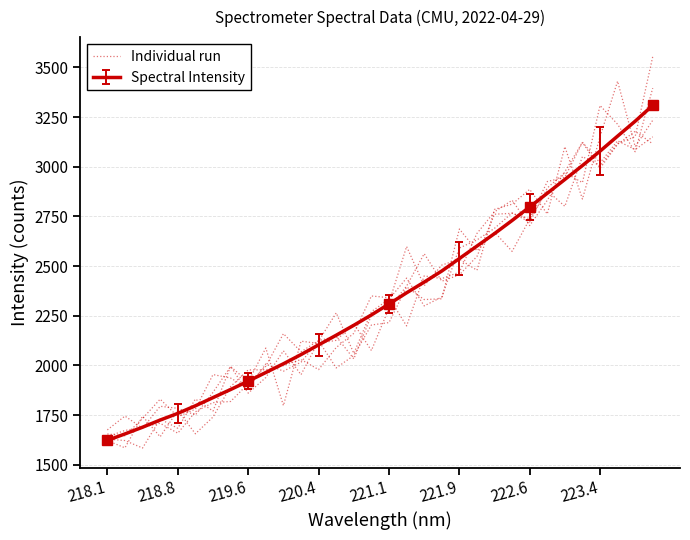

How many data points does each series have?

32